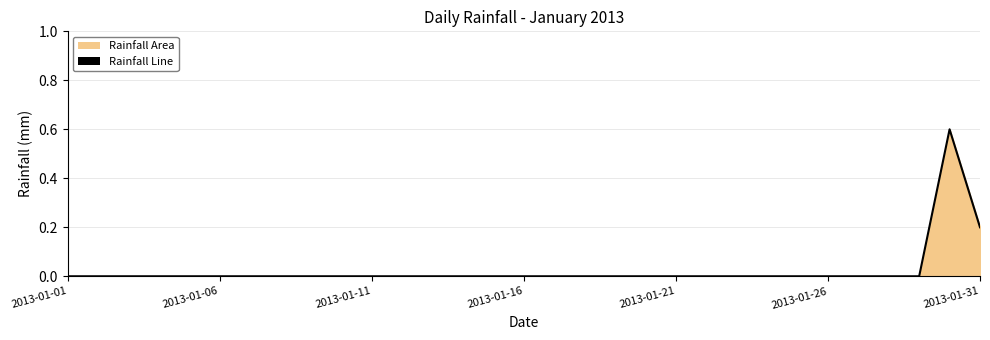

Which label corresponds to the smallest value in the chart?

2013-01-01